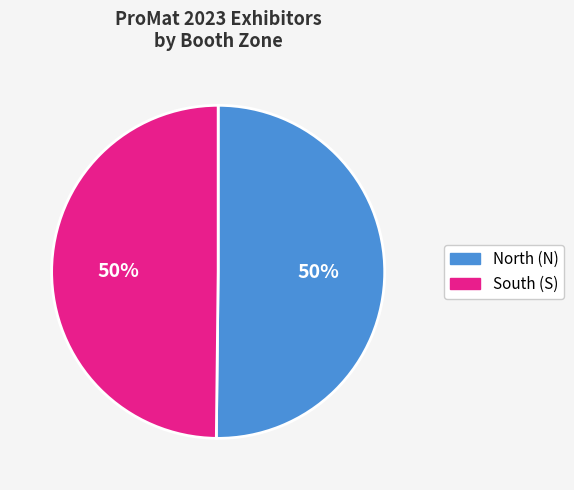

To the nearest percent, what is the average slice percentage?

50%